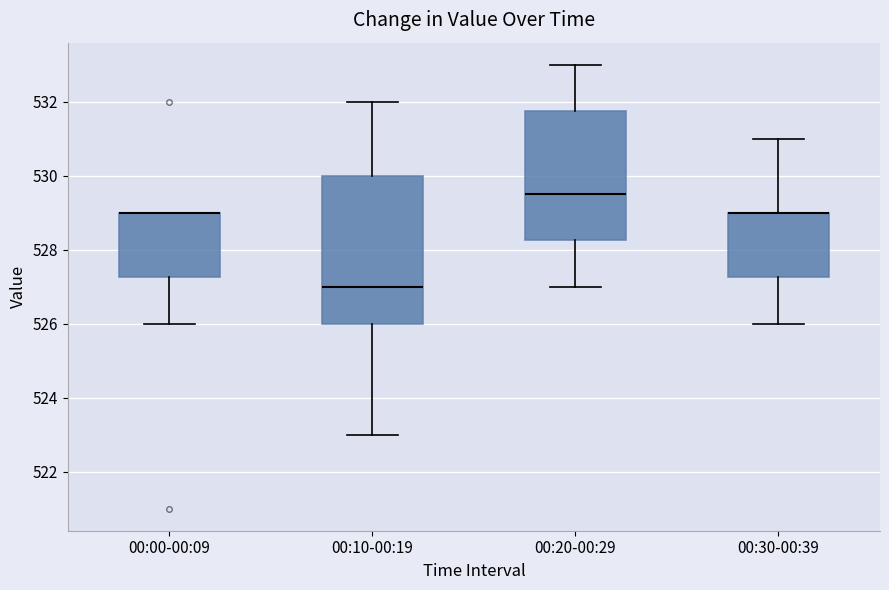

Where is the lower edge of the box for 00:10-00:19 on the y-axis? The values are not printed on the chart, so give them approximately, as read against the axis.

526.0